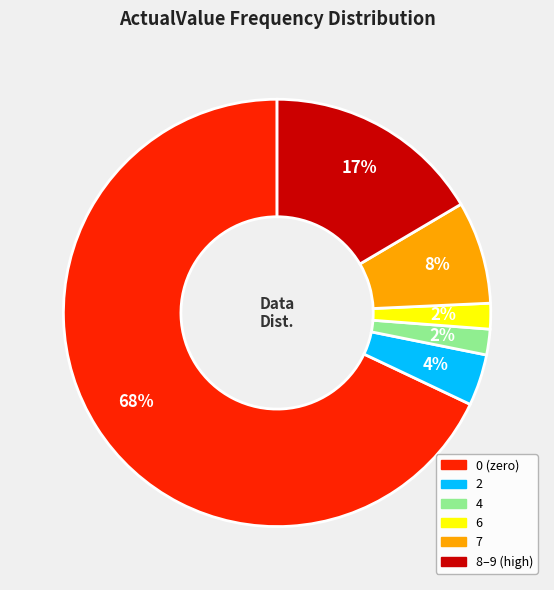

True or false: 7 accounts for 14% of the total.

False